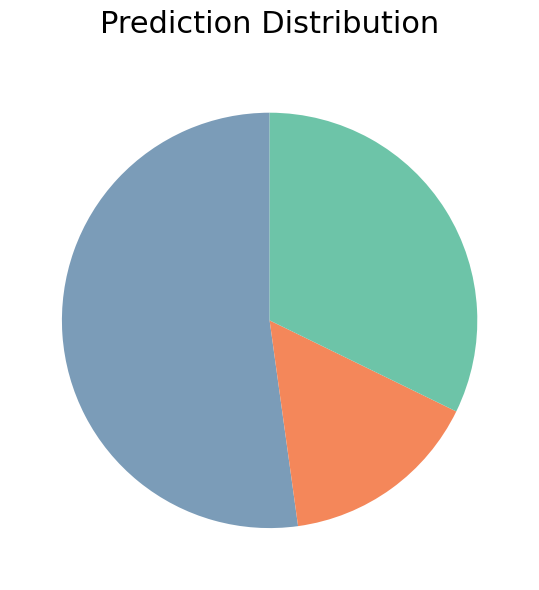

Does any single category account for the majority?

Yes